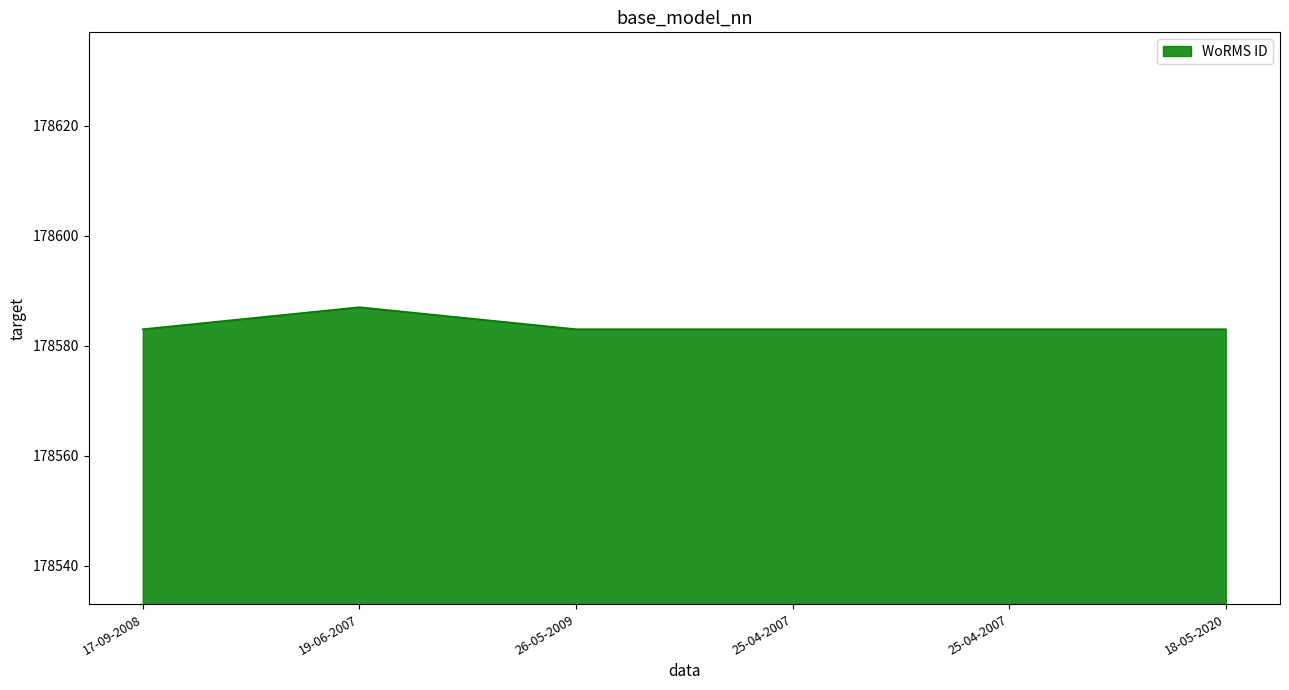

The chart shows a value of 178583 at 25-04-2007. True or false?

True